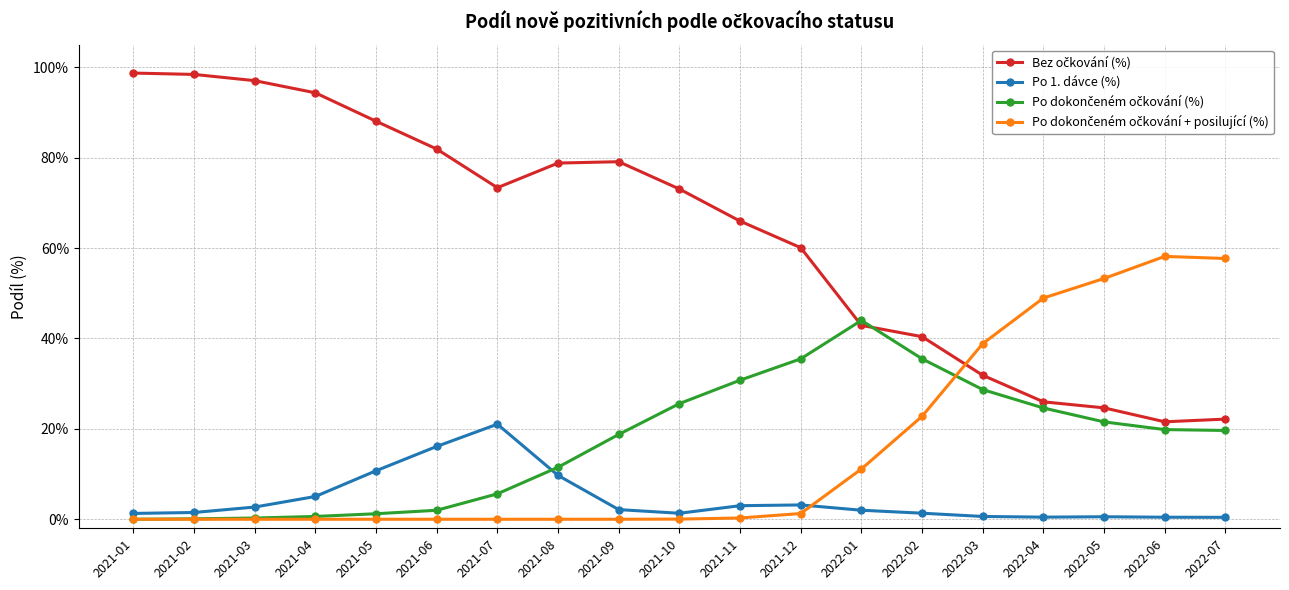

Is it true that Po 1. dávce (%) equals 0.5 at 2022-04?

True